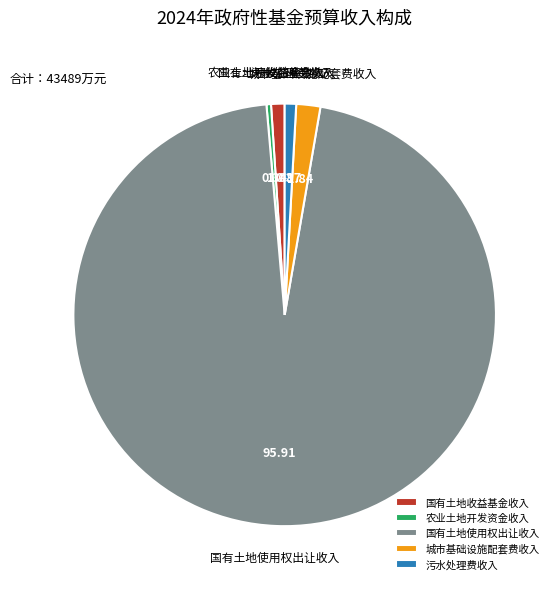

Approximately how many times larger is the value at 国有土地收益基金收入 compared to 城市基础设施配套费收入?

0.6